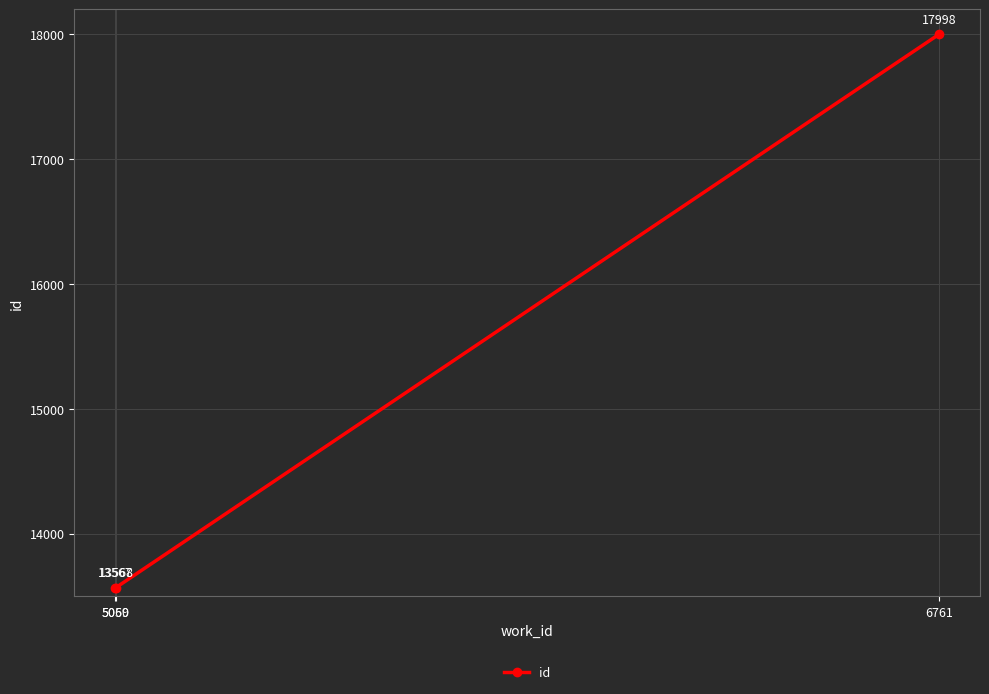

Rank the categories by value from highest to lowest.

6761, 5060, 5059